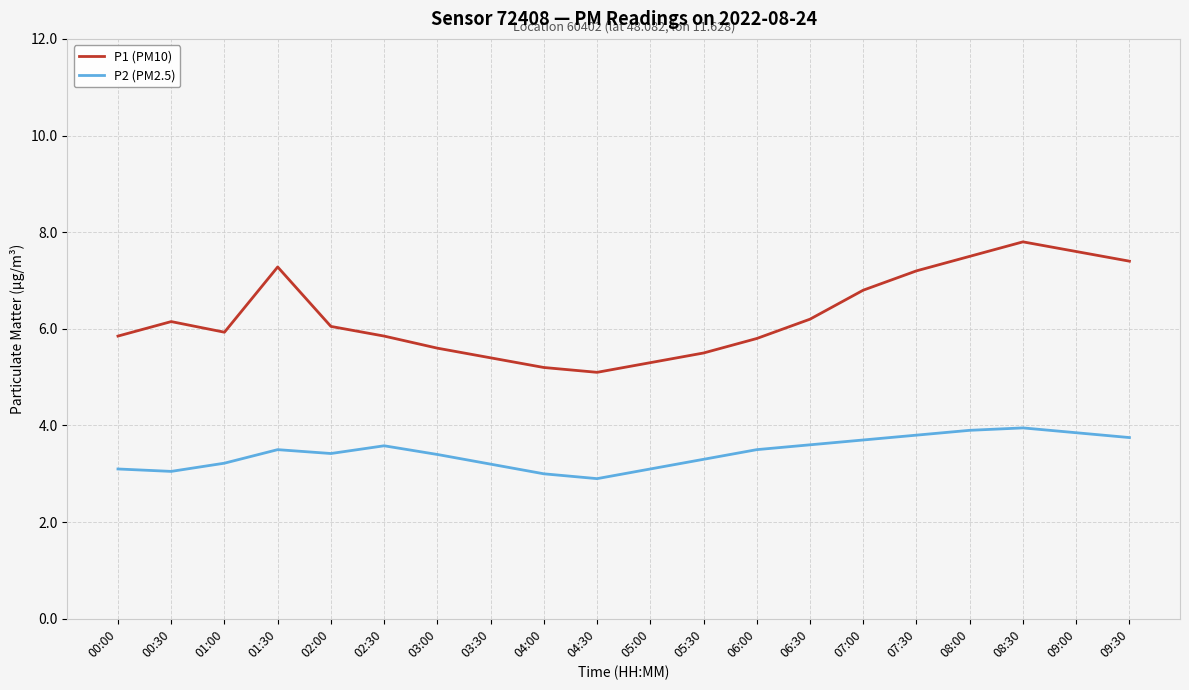

Rank the series at 01:30 from highest to lowest value.

P1 (PM10), P2 (PM2.5)